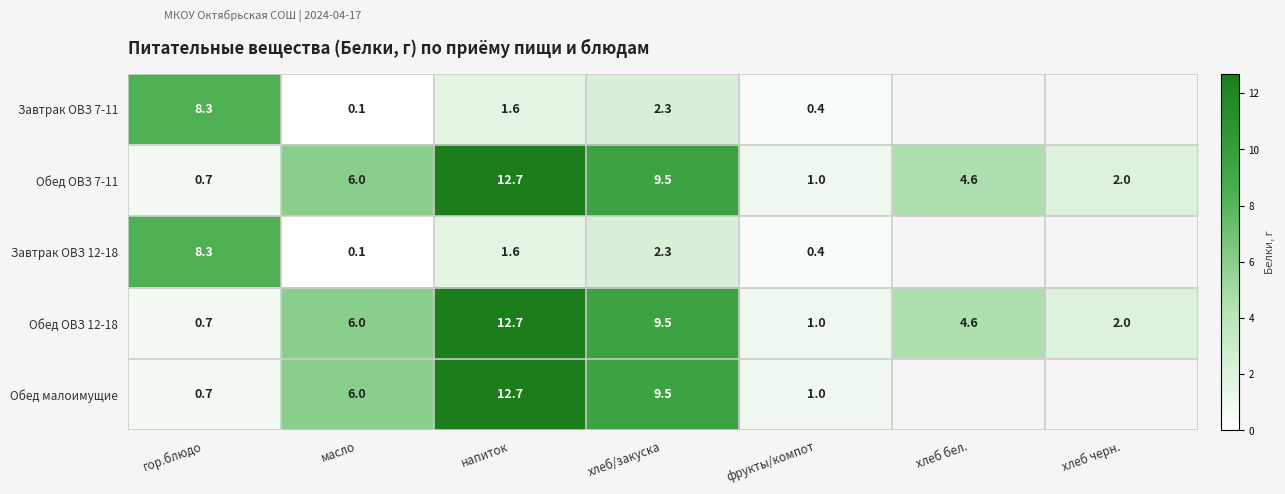

At which label does Обед ОВЗ 7-11 reach its peak?

напиток